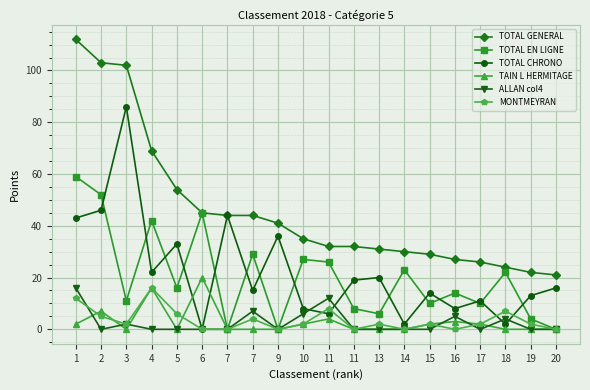

Reading right to left, transcribe all the data shown in this chart.

TOTAL GENERAL: 20=21	19=22	18=24	17=26	16=27	15=29	14=30	13=31	11=32	11=32	10=35	9=41	7=44	7=44	6=45	5=54	4=69	3=102	2=103	1=112
TOTAL EN LIGNE: 20=0	19=4	18=22	17=10	16=14	15=10	14=23	13=6	11=8	11=26	10=27	9=0	7=29	7=0	6=45	5=16	4=42	3=11	2=52	1=59
TOTAL CHRONO: 20=16	19=13	18=2	17=11	16=8	15=14	14=2	13=20	11=19	11=6	10=8	9=36	7=15	7=44	6=0	5=33	4=22	3=86	2=46	1=43
TAIN L HERMITAGE: 20=0	19=0	18=0	17=2	16=3	15=2	14=0	13=0	11=0	11=4	10=2	9=0	7=0	7=0	6=20	5=0	4=16	3=0	2=7	1=2
ALLAN col4: 20=0	19=0	18=4	17=0	16=5	15=0	14=0	13=0	11=0	11=12	10=6	9=0	7=7	7=0	6=0	5=0	4=0	3=2	2=0	1=16
MONTMEYRAN: 20=0	19=2	18=7	17=2	16=0	15=2	14=0	13=2	11=0	11=8	10=2	9=0	7=4	7=0	6=0	5=6	4=16	3=2	2=5	1=12